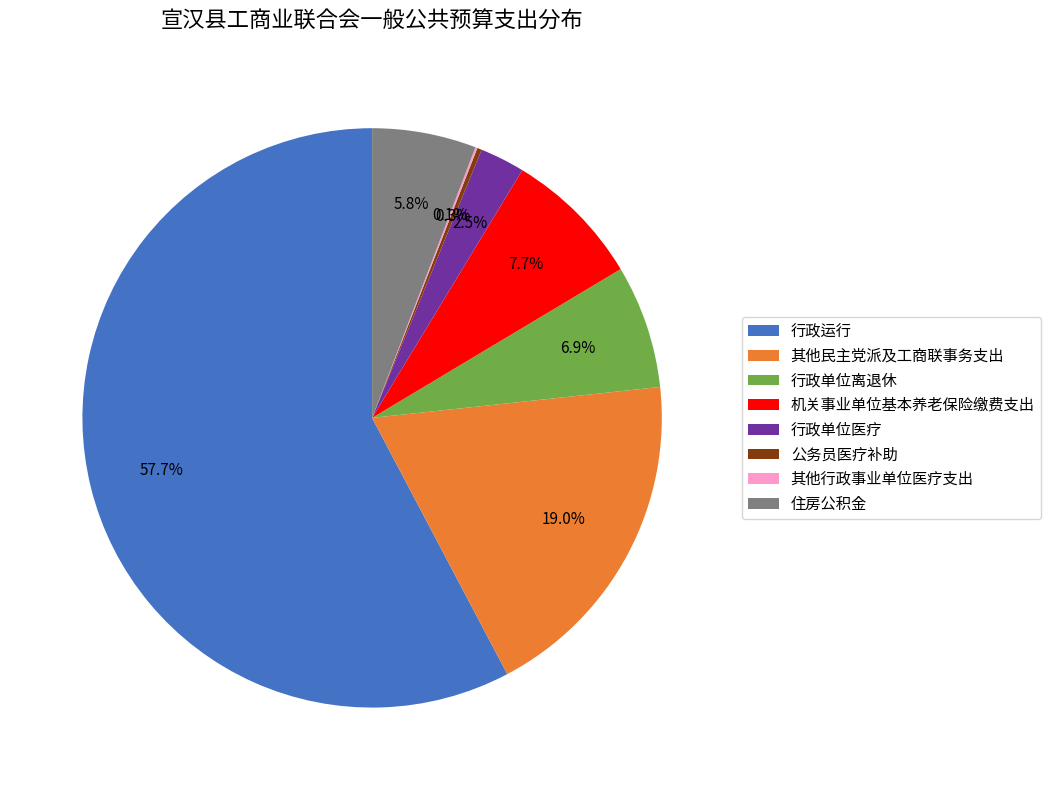

The 其他民主党派及工商联事务支出 slice represents 19% of the pie. True or false?

True